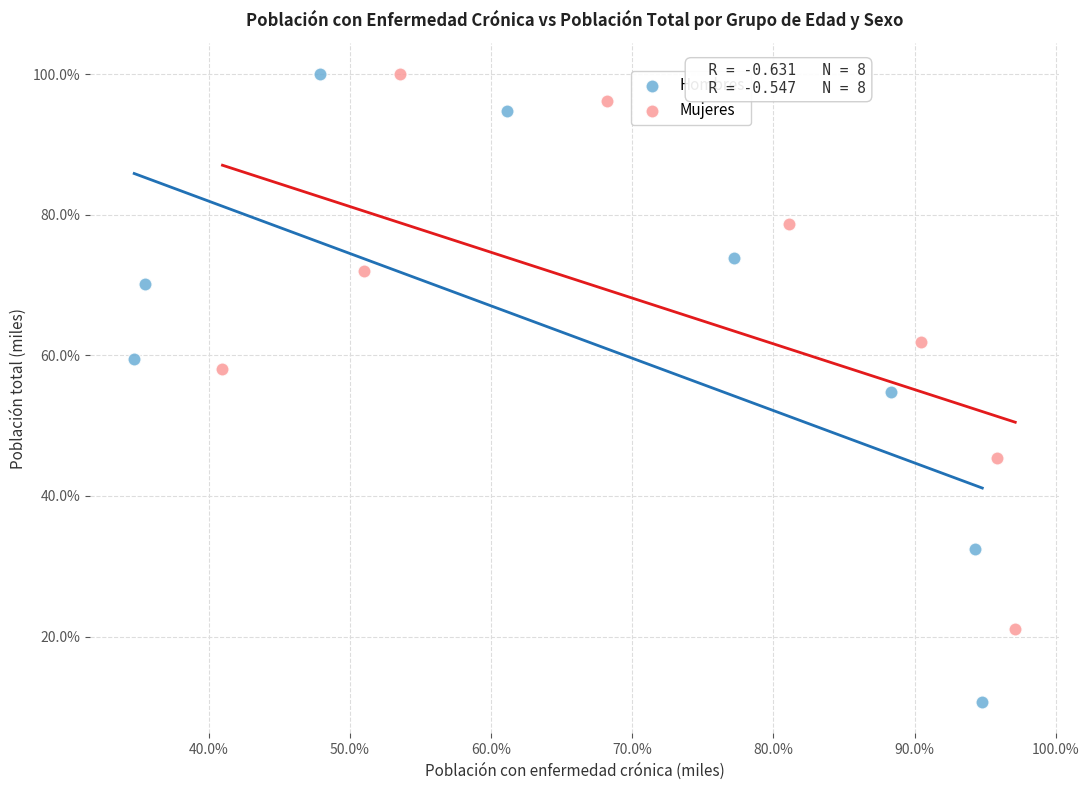

Which series contains the lowest Y value?

Hombres